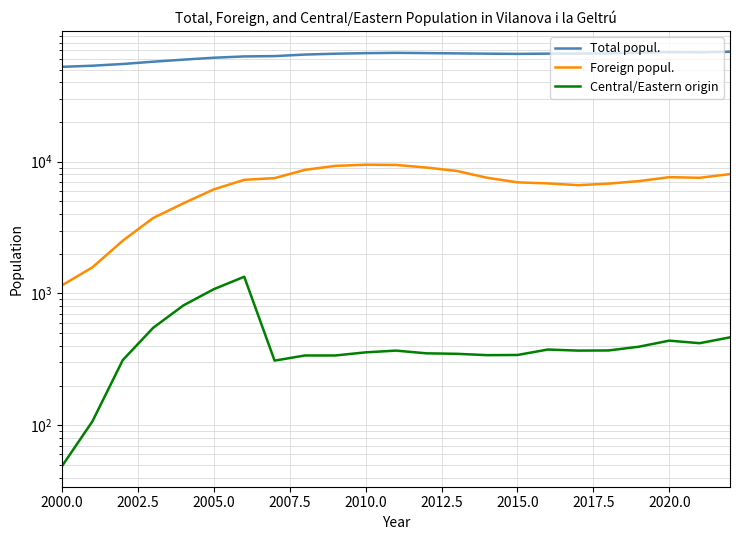

The Foreign popul. series shows 560 at 2000.0. True or false?

False